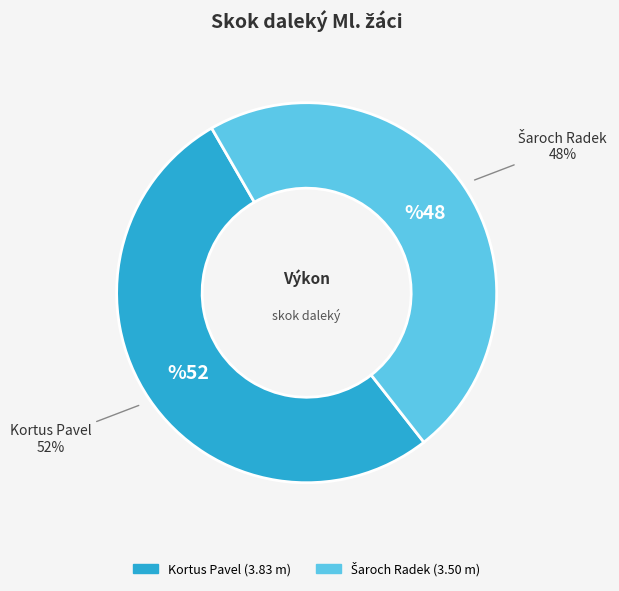

Count the number of slices in the pie.

2